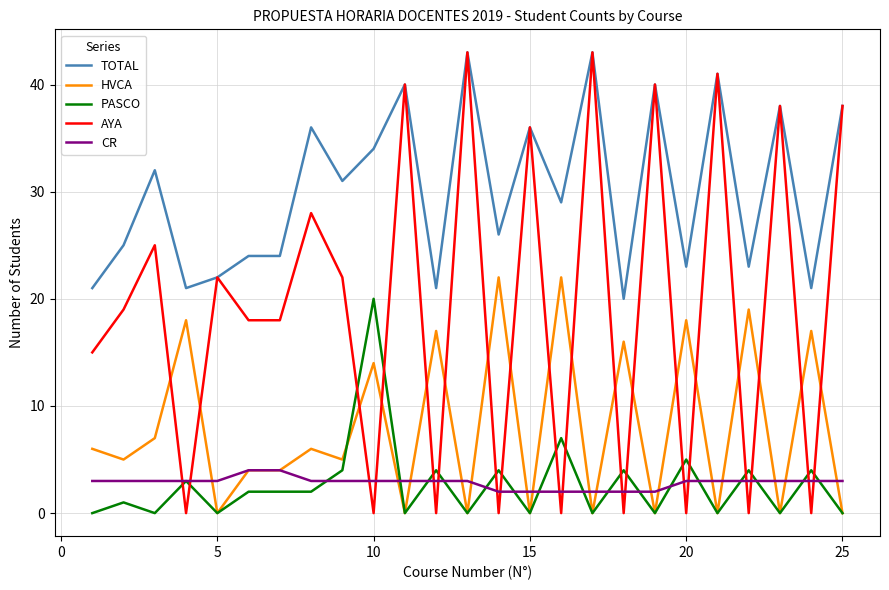

What is the average value of the CR series?

3